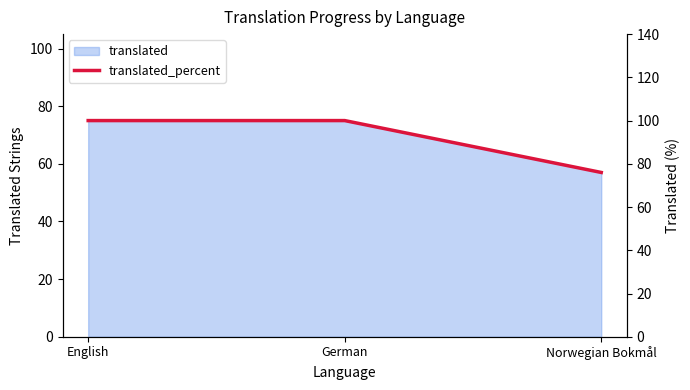

The chart shows a value of 57 at German. True or false?

False